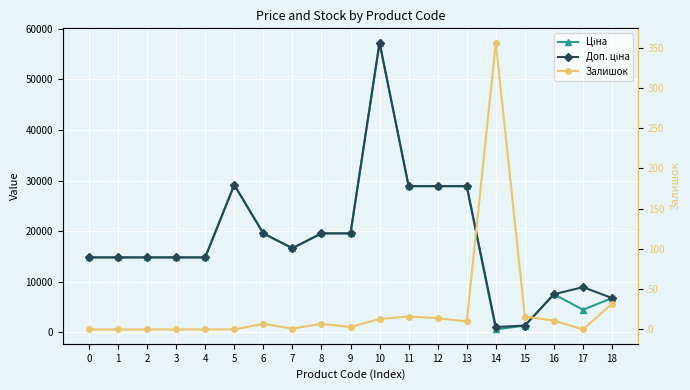

At which category is the sum across all series the highest?

10